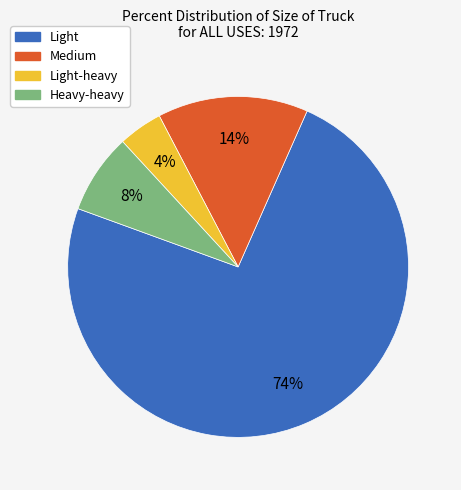

Is the sum of Medium and Light-heavy greater than half?

No